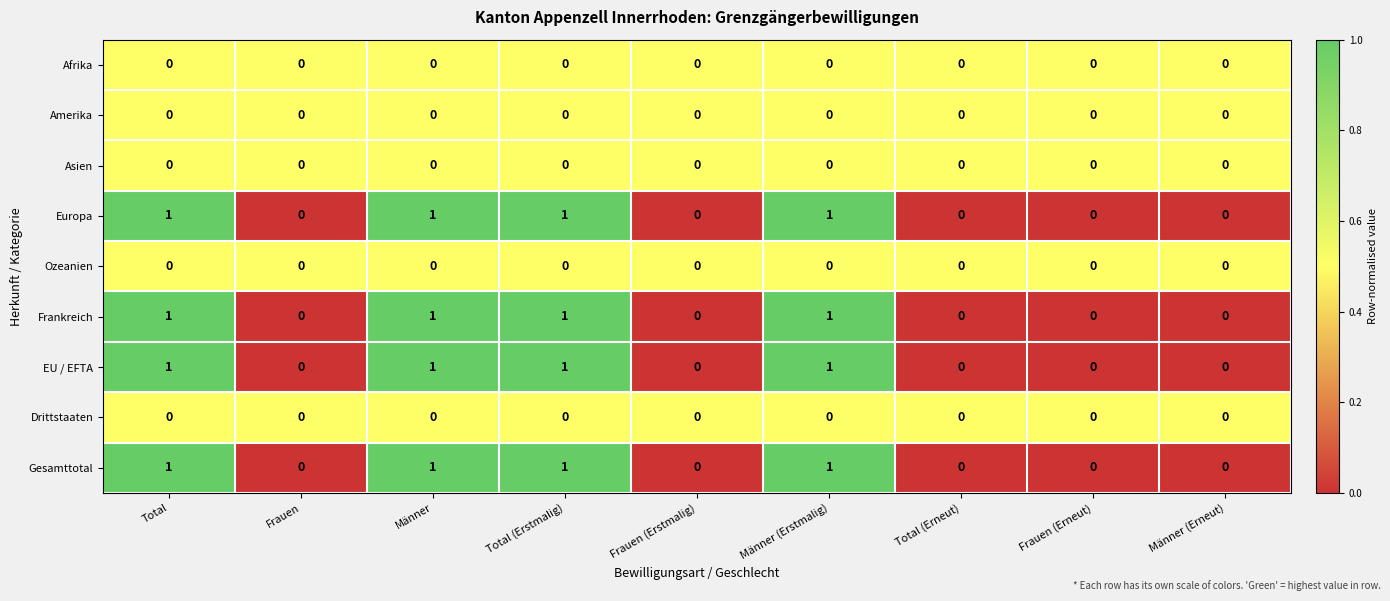

Is it true that Amerika equals 0 at Männer (Erstmalig)?

True